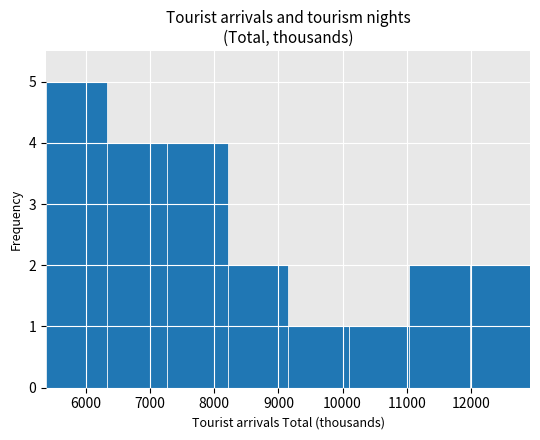

Reading left to right, list every bar in this chart as the range it spans on the x-axis followed by its height. Neither the bar edges nor the heights are printed on the chart, so give them approximately, as read against the axes.

5400 to 6300: 5
6300 to 7300: 4
7300 to 8200: 4
8200 to 9100: 2
9100 to 10100: 1
10100 to 11000: 1
11000 to 12000: 2
12000 to 12900: 2